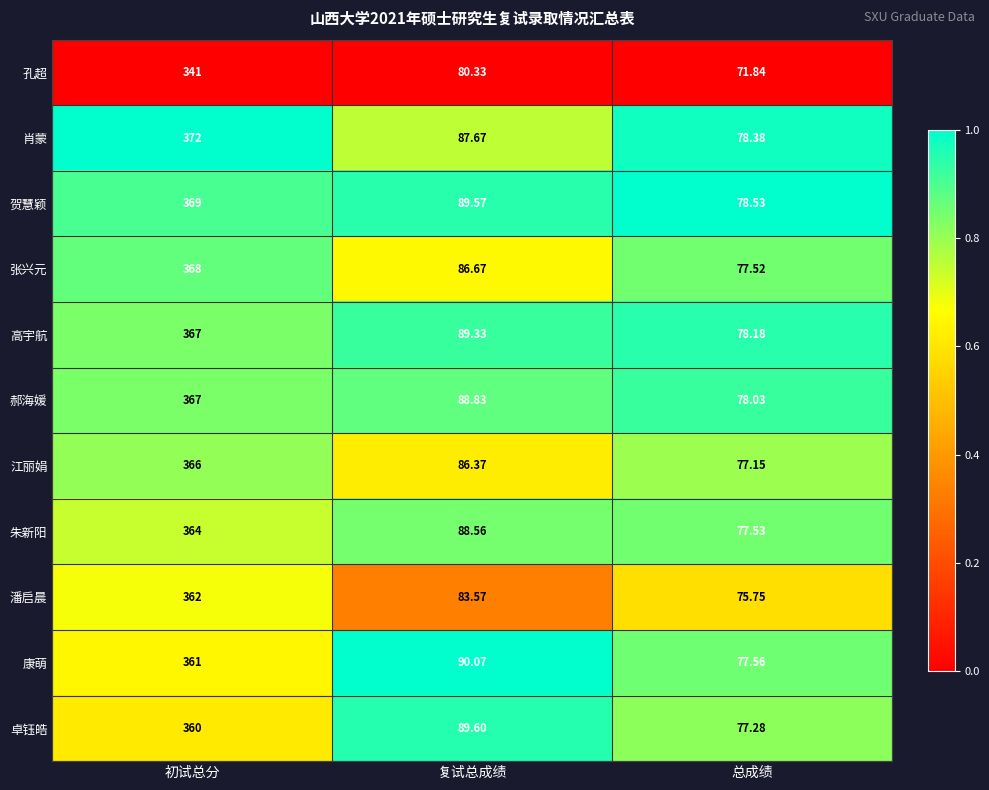

How many distinct data groups are displayed?

11